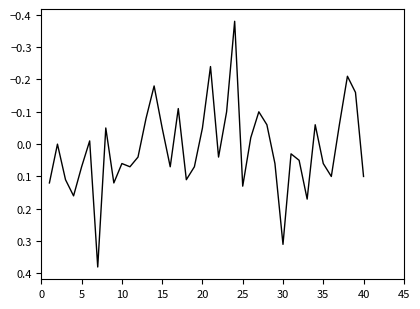

How many lines are shown in the chart?

1